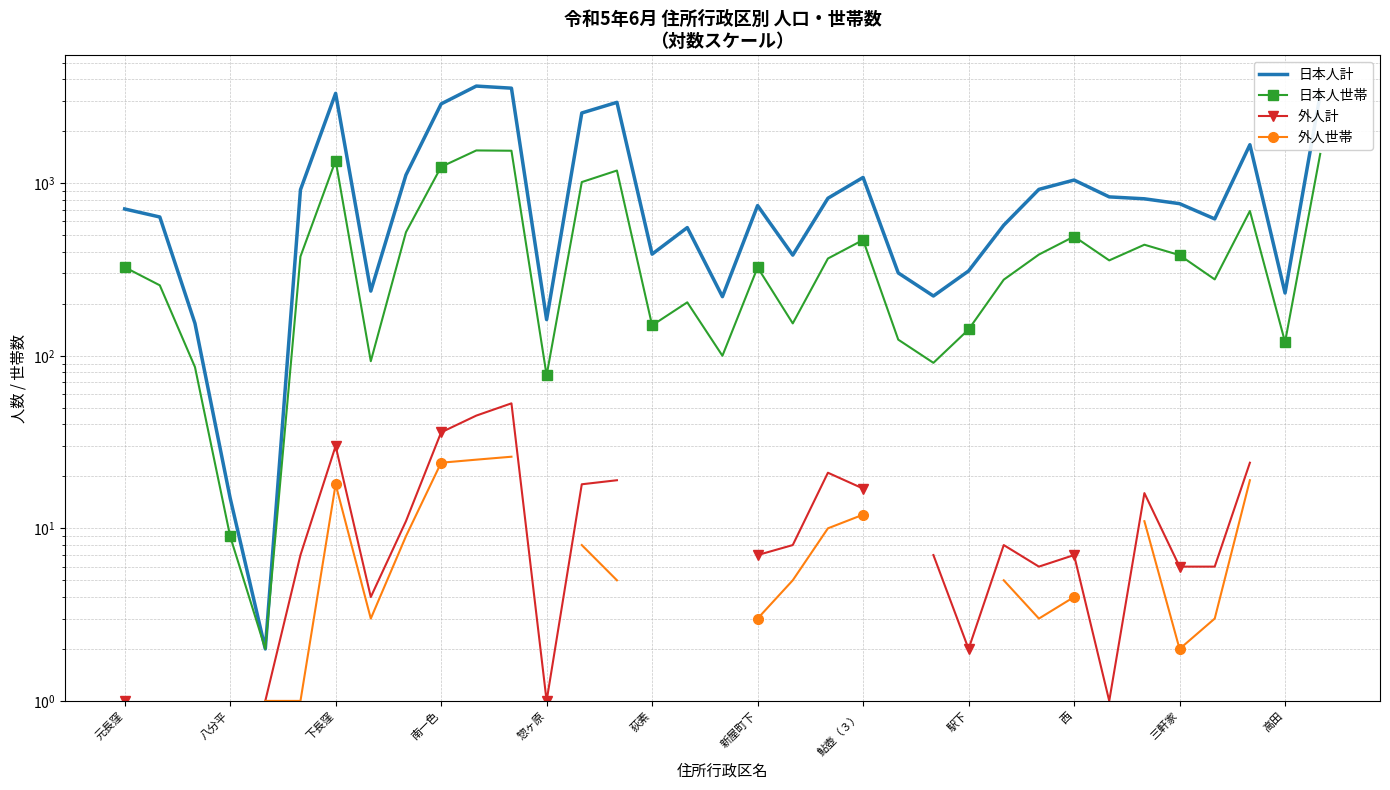

Which series changed the most between 下長窪 and 25?

日本人計